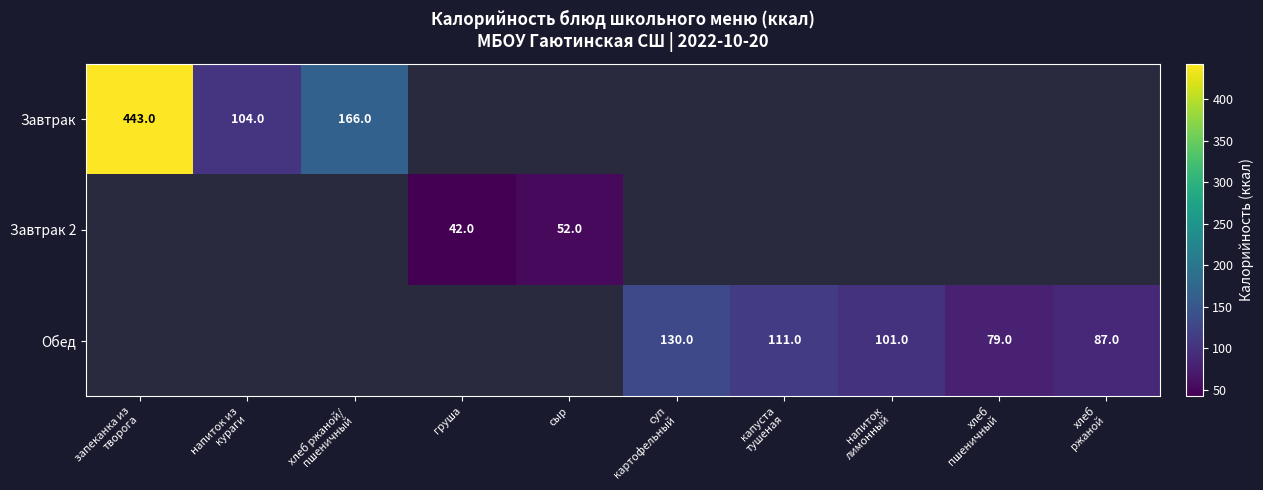

What is the sum of the Завтрак 2 values at груша and сыр?

94